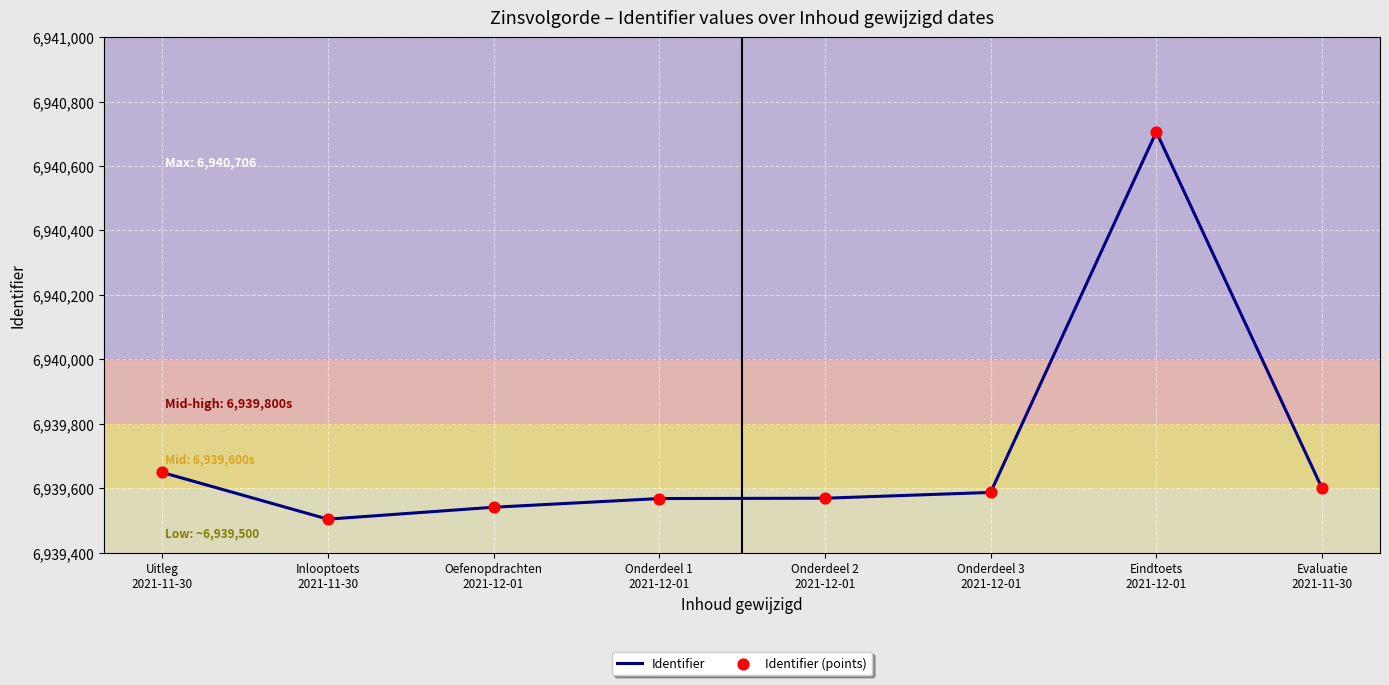

True or false: there are more than 0 points higher than both neighbors.

True